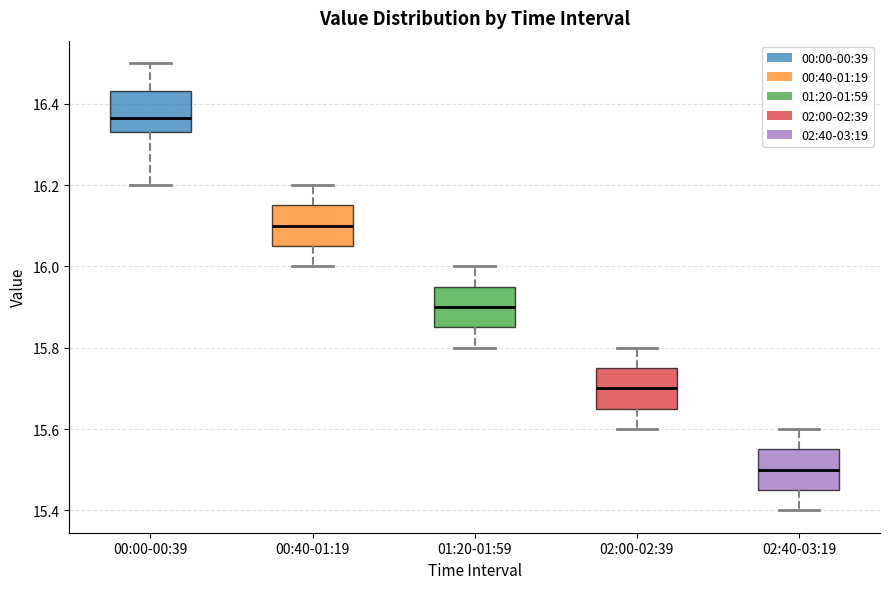

Reading left to right, transcribe this box plot: for each box, give where its median line is, the range the box spans, and where its two whiskers end, as read against the y-axis. The values are not printed on the chart, so give them approximately, as read against the axis.

00:00-00:39: median 16.36, box 16.34 to 16.44, whiskers 16.20 to 16.50
00:40-01:19: median 16.10, box 16.06 to 16.16, whiskers 16.00 to 16.20
01:20-01:59: median 15.90, box 15.86 to 15.96, whiskers 15.80 to 16.00
02:00-02:39: median 15.70, box 15.66 to 15.76, whiskers 15.60 to 15.80
02:40-03:19: median 15.50, box 15.46 to 15.56, whiskers 15.40 to 15.60